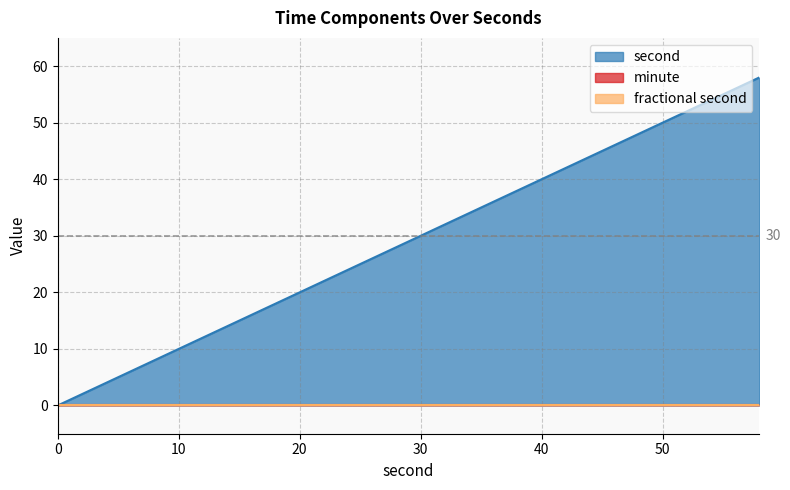

Reading right to left, extract all data points from this chart.

second: 58	56	54	52	50	48	46	44	42	40	38	36	34	32	30	28	26	24	22	20	18	16	14	12	10	8	6	4	2	0
minute: 0	0	0	0	0	0	0	0	0	0	0	0	0	0	0	0	0	0	0	0	0	0	0	0	0	0	0	0	0	0
fractional second: 0	0	0	0	0	0	0	0	0	0	0	0	0	0	0	0	0	0	0	0	0	0	0	0	0	0	0	0	0	0